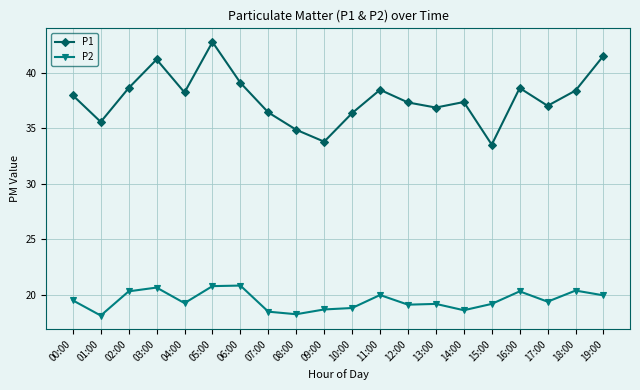

What is the highest value of the P2 series?

20.9